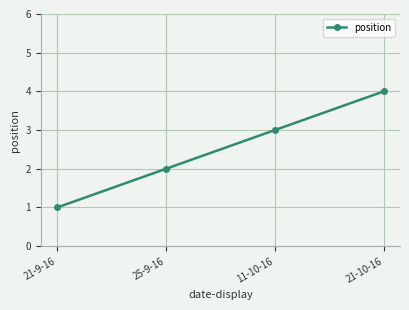

The value at 25-9-16 is 1. True or false?

False